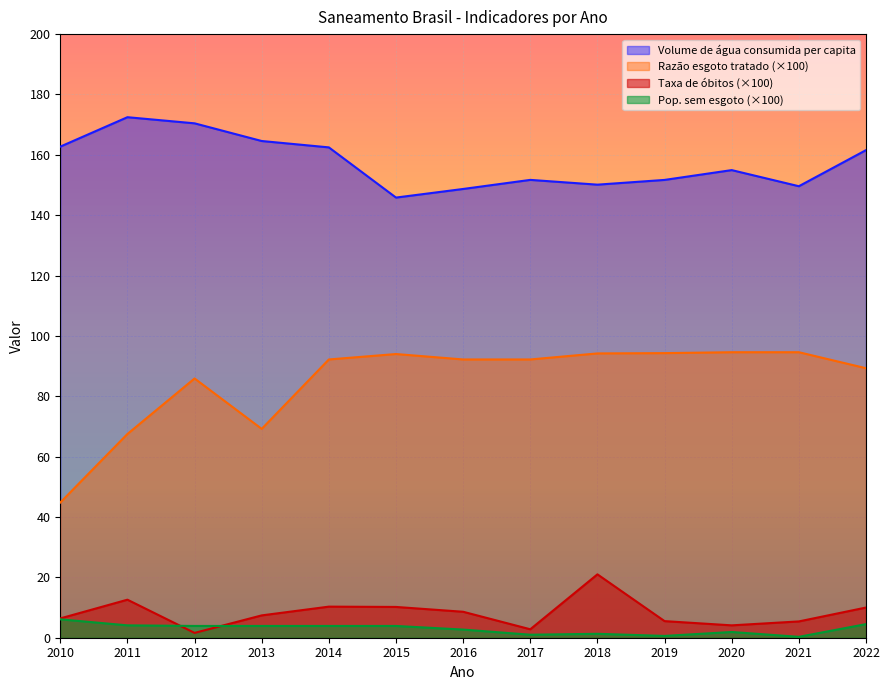

What are all the series names shown in the legend?

Volume de água consumida per capita, Razão esgoto tratado (×100), Taxa de óbitos (×100), Pop. sem esgoto (×100)